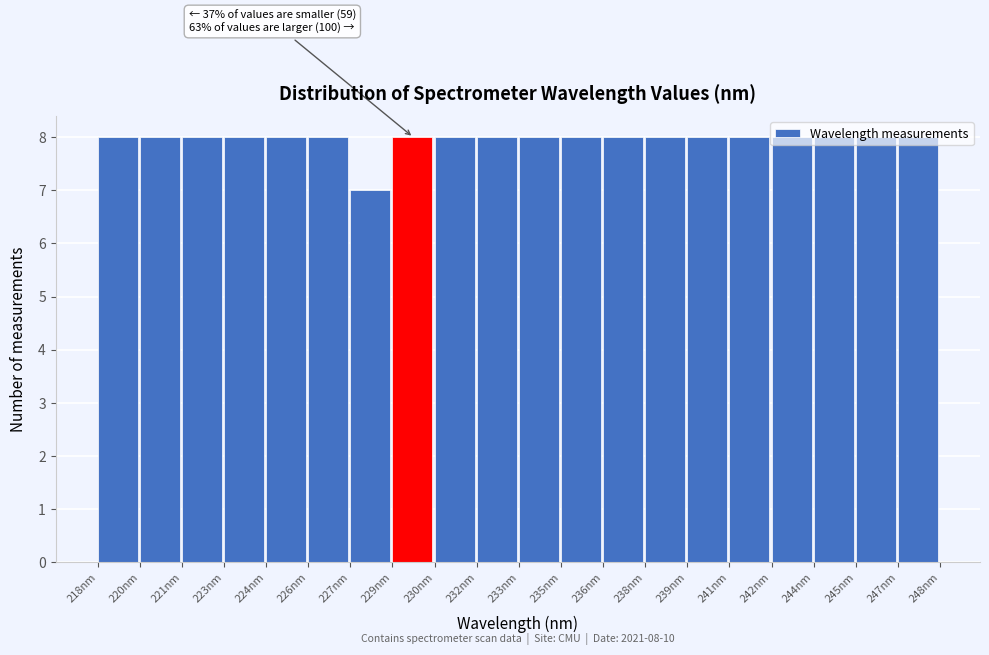

What is the greatest value displayed?

8